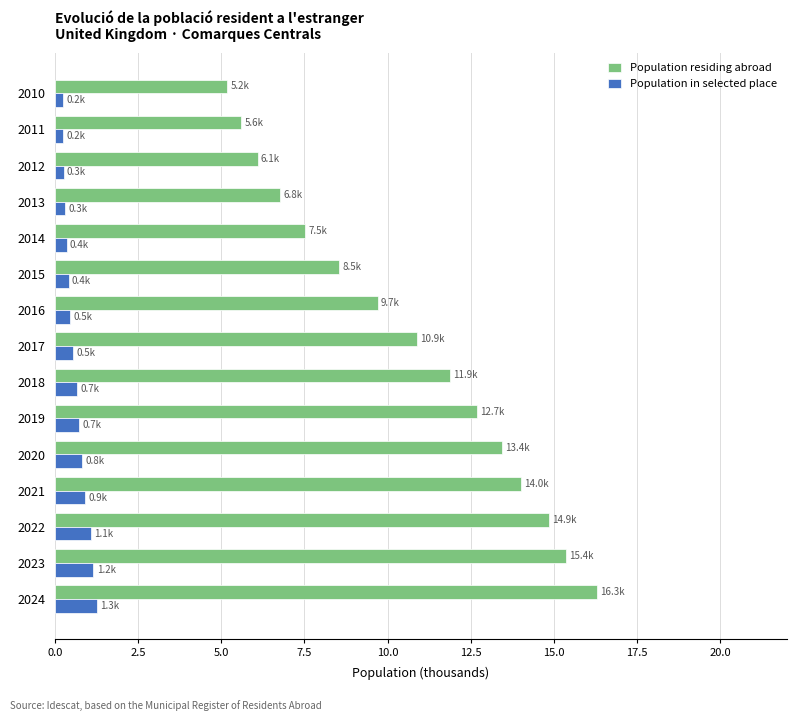

Which series has the largest total across all categories?

Population residing abroad